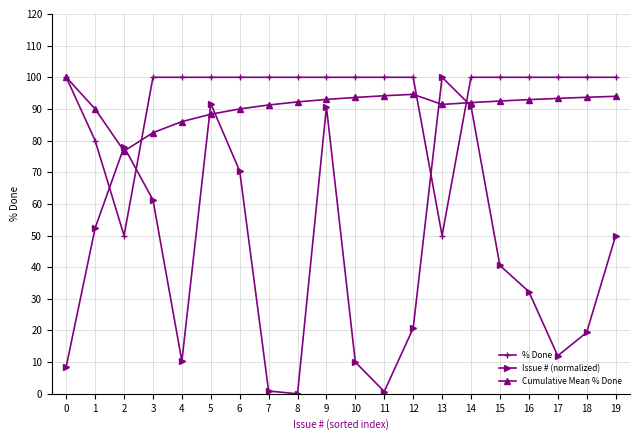

What is the difference between the highest and lowest values at 13?

50.0